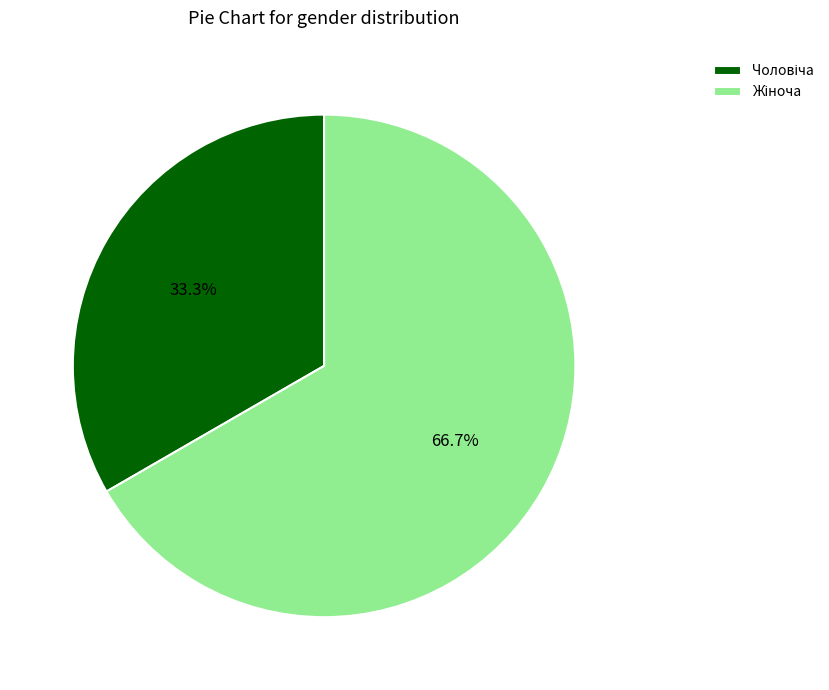

Is there any slice that represents more than half of the pie?

Yes